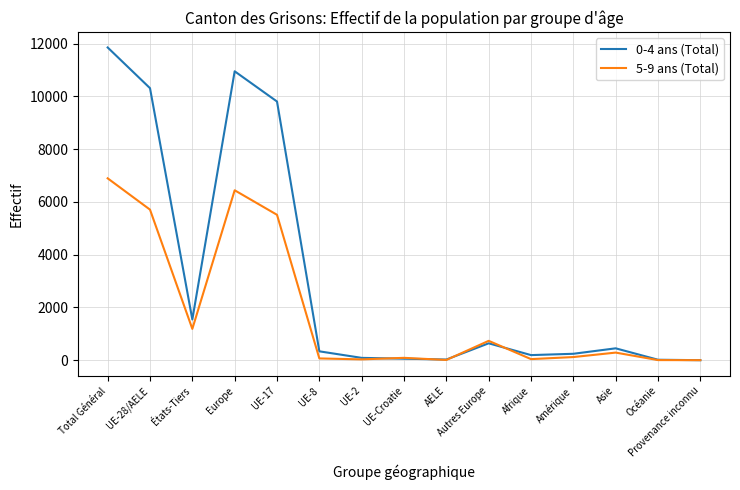

How many series are shown in this chart?

2